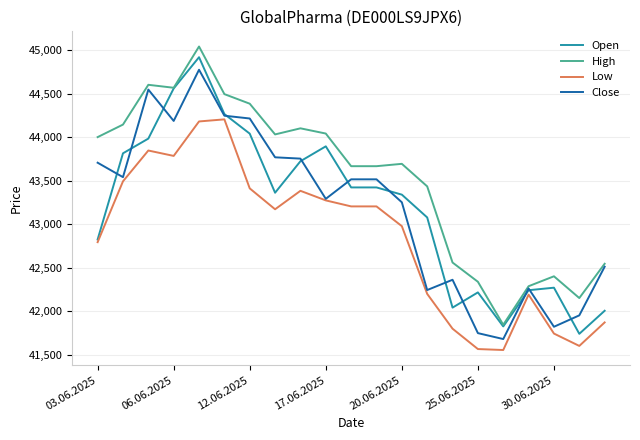

True or false: High and Low cross at least once.

False